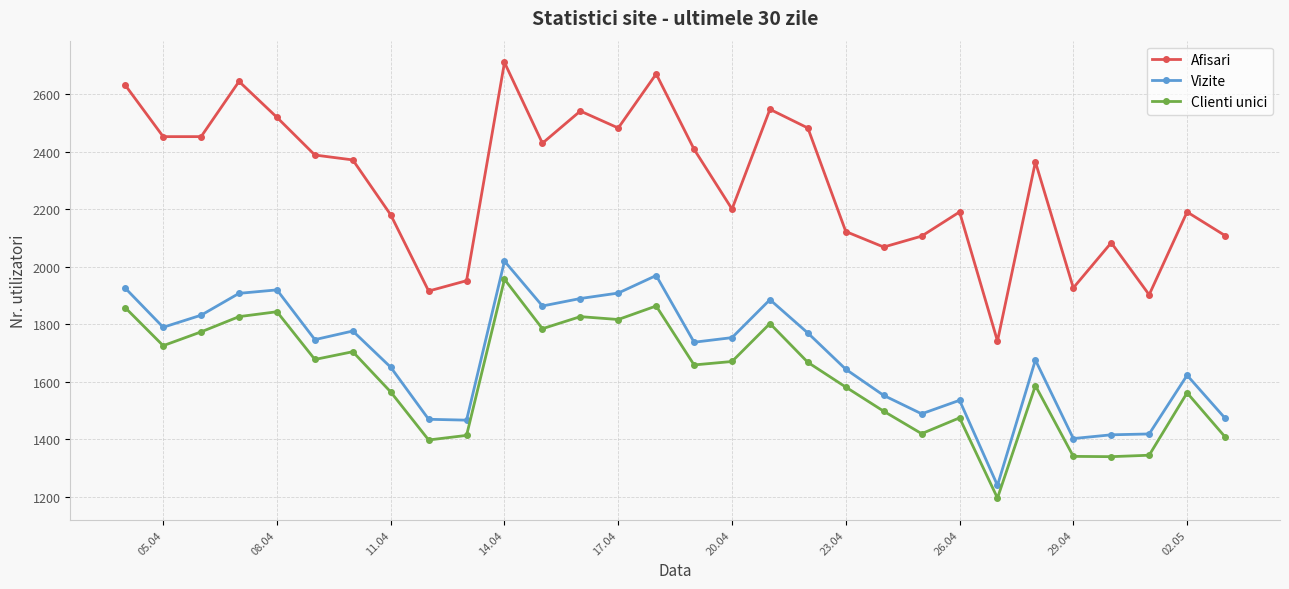

Which series has the largest total across all categories?

Afisari